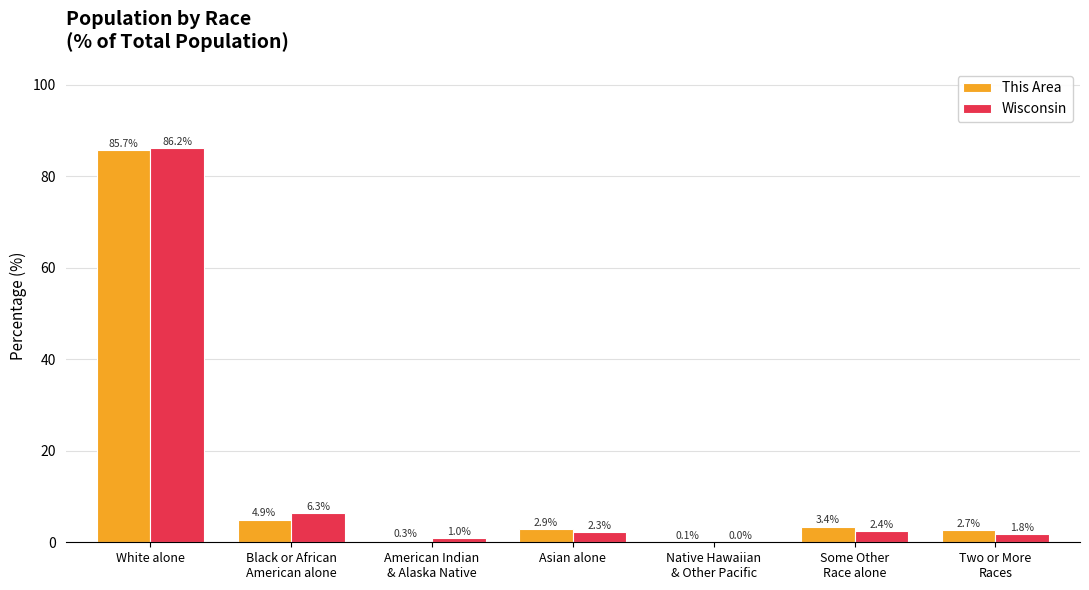

Count the number of categories in the chart.

7